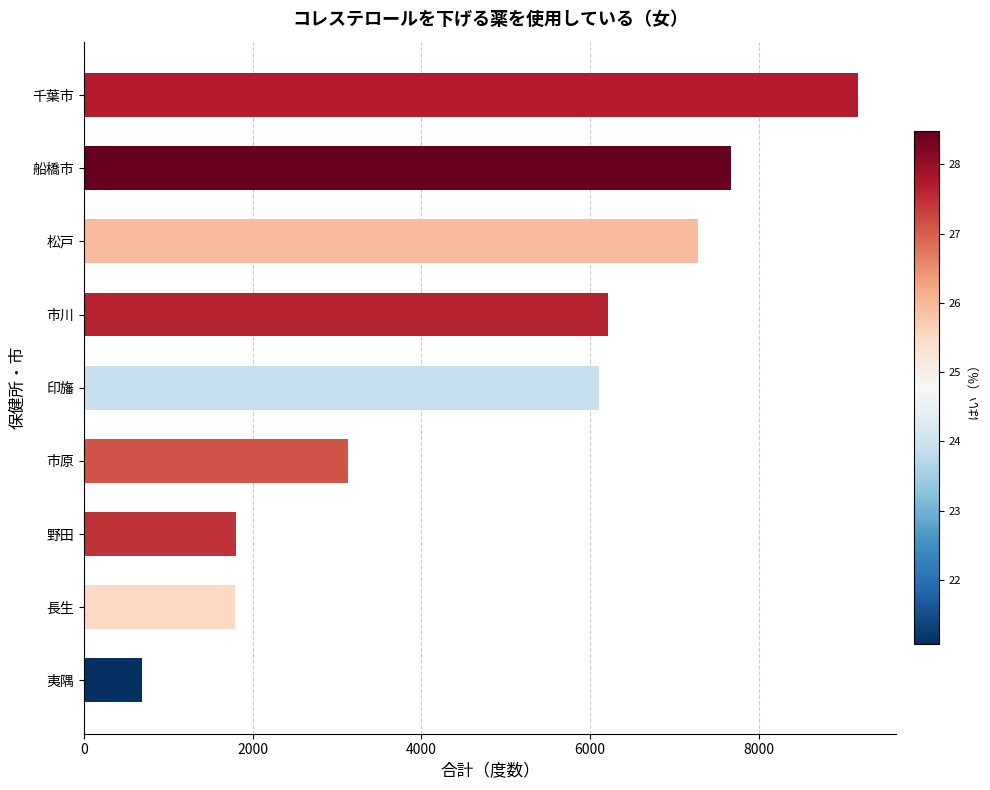

What is the maximum value shown in the chart?

9177